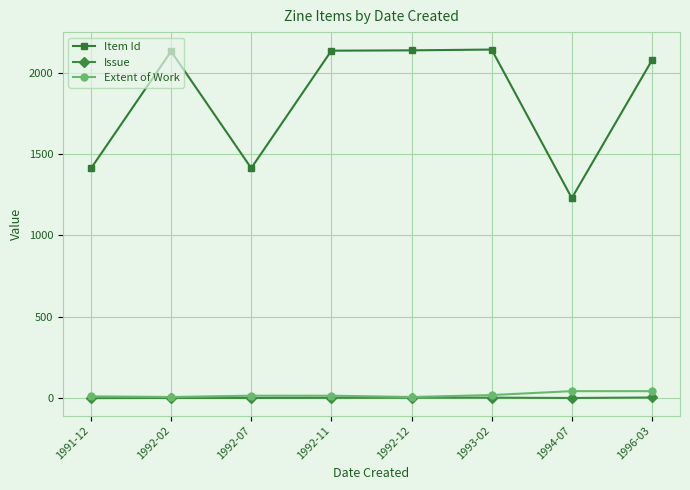

Does the chart have visible grid lines?

Yes